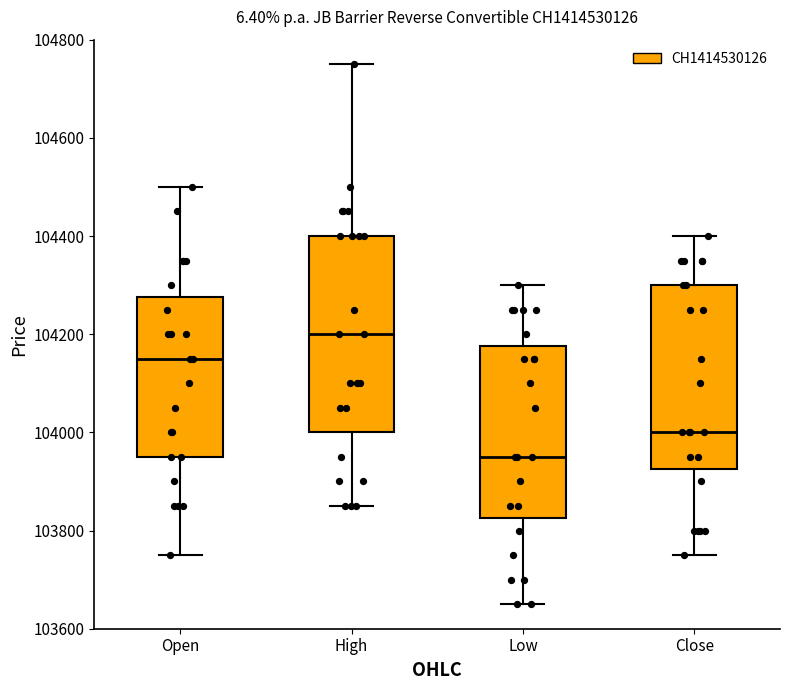

Where is the upper edge of the box for Open on the y-axis? The values are not printed on the chart, so give them approximately, as read against the axis.

104280